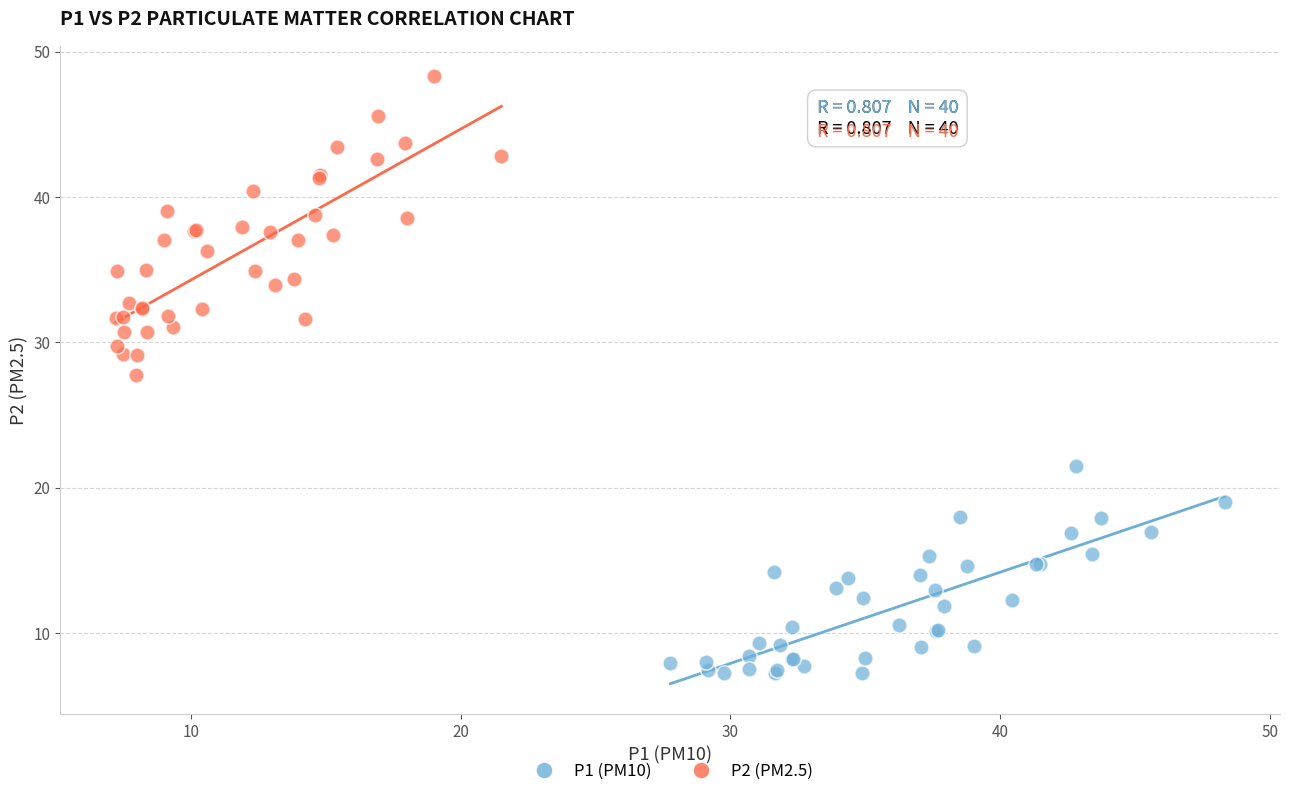

What are all the series names shown in the legend?

P1 (PM10), P2 (PM2.5)